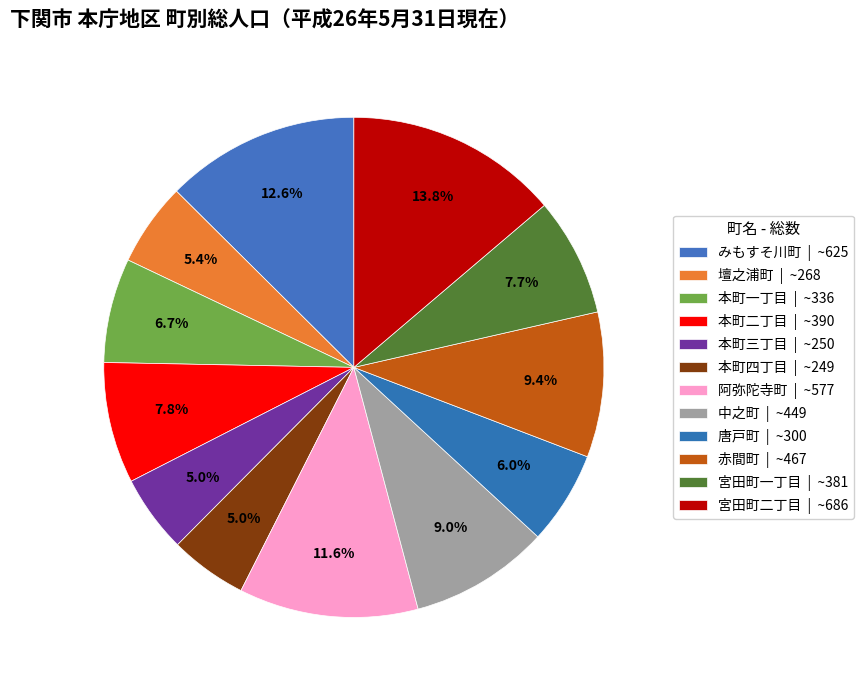

To the nearest percent, what portion does 赤間町 represent?

9%